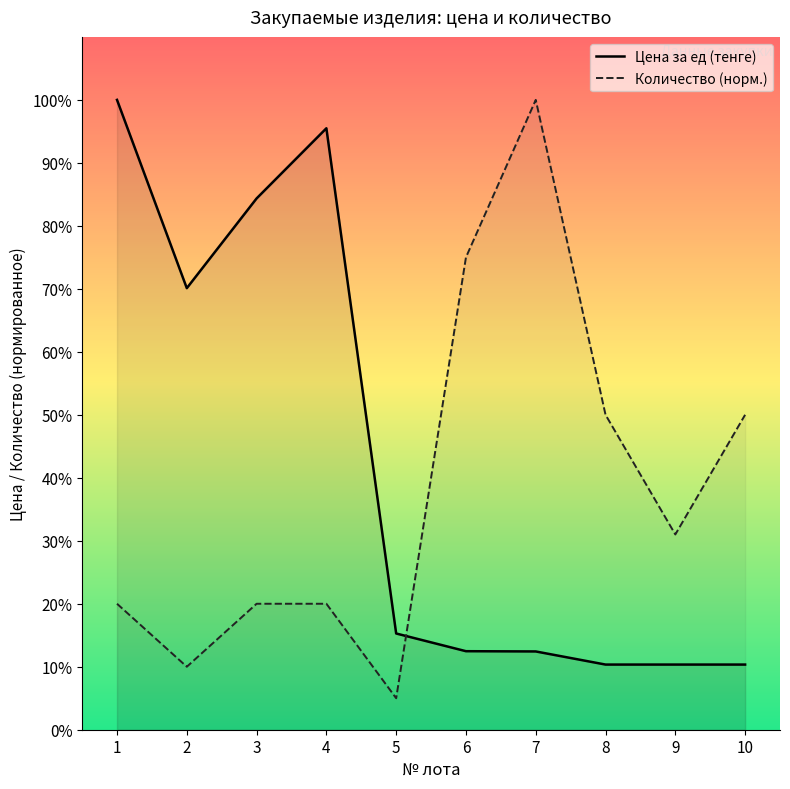

Rank the categories by Количество value from highest to lowest.

7, 6, 8, 10, 9, 1, 3, 4, 2, 5